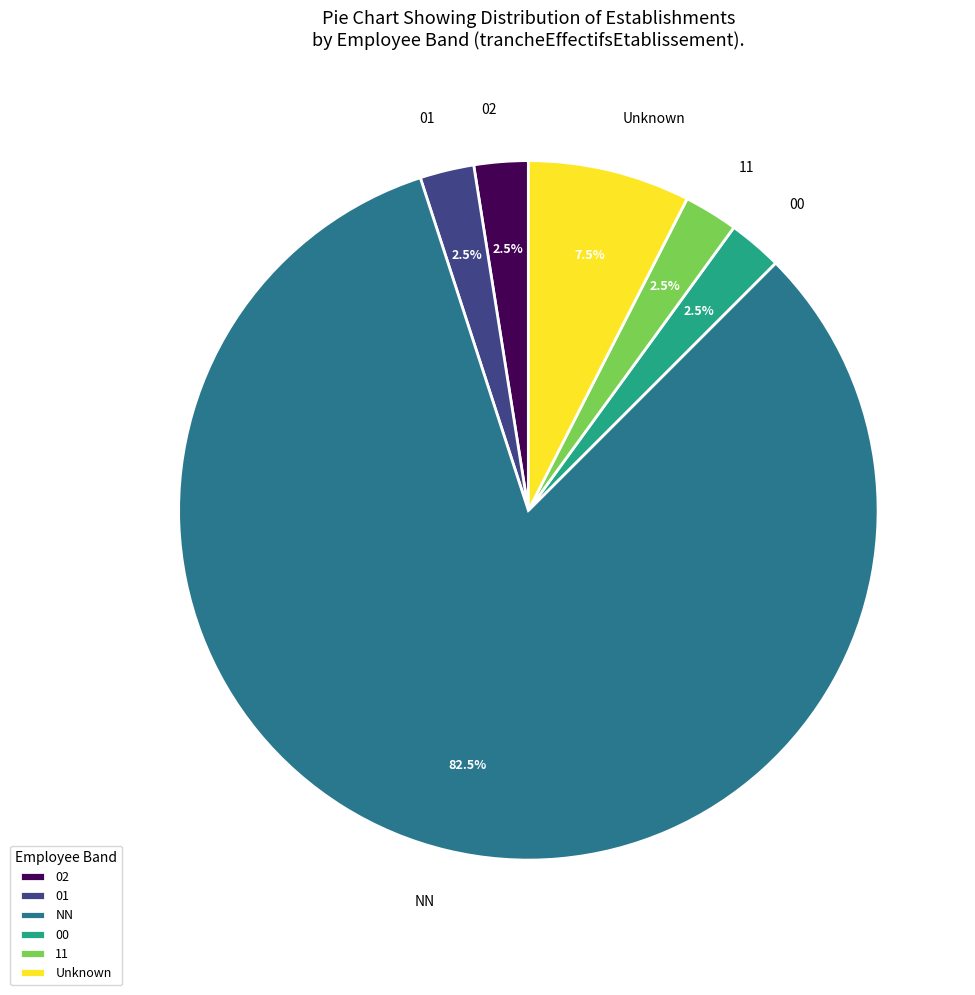

What is the largest slice in the pie chart?

NN